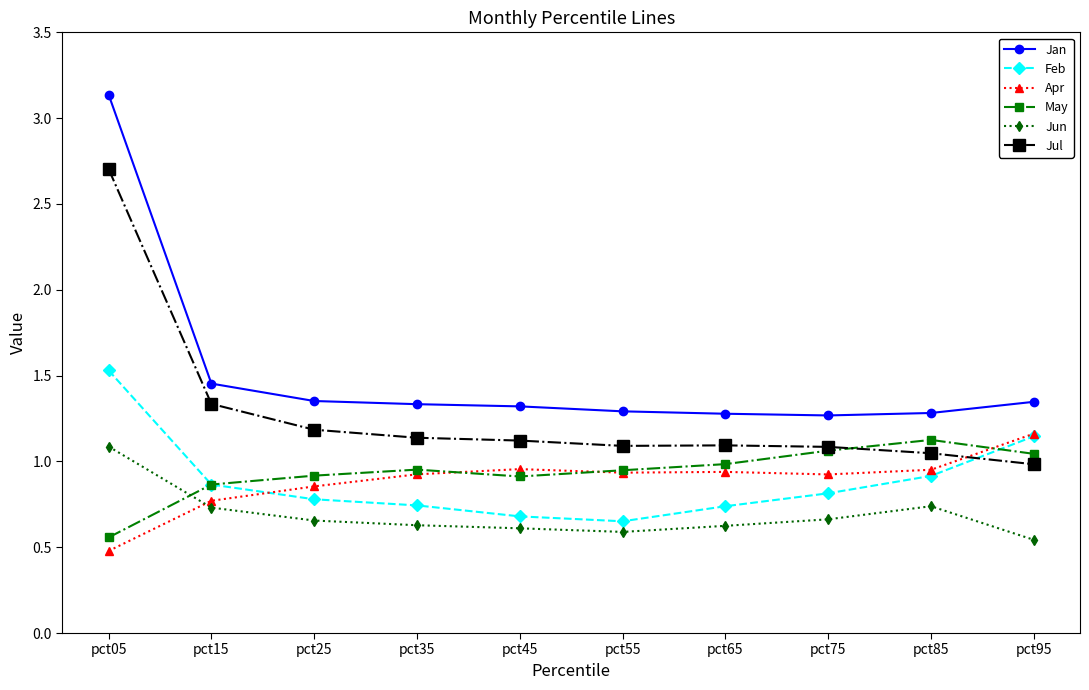

Where is the first local minimum for May?

pct45